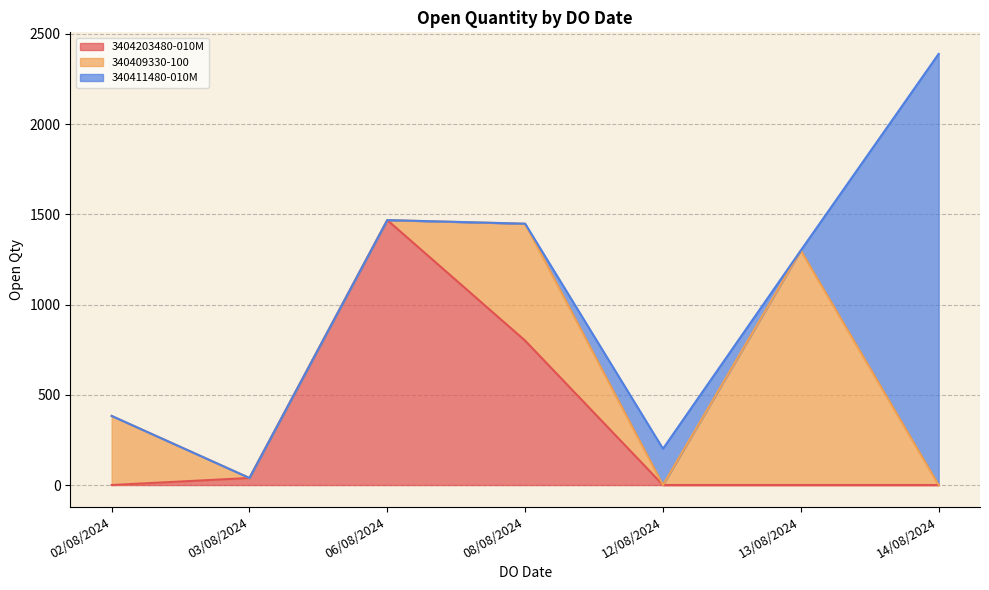

At which category is the sum across all series the highest?

14/08/2024